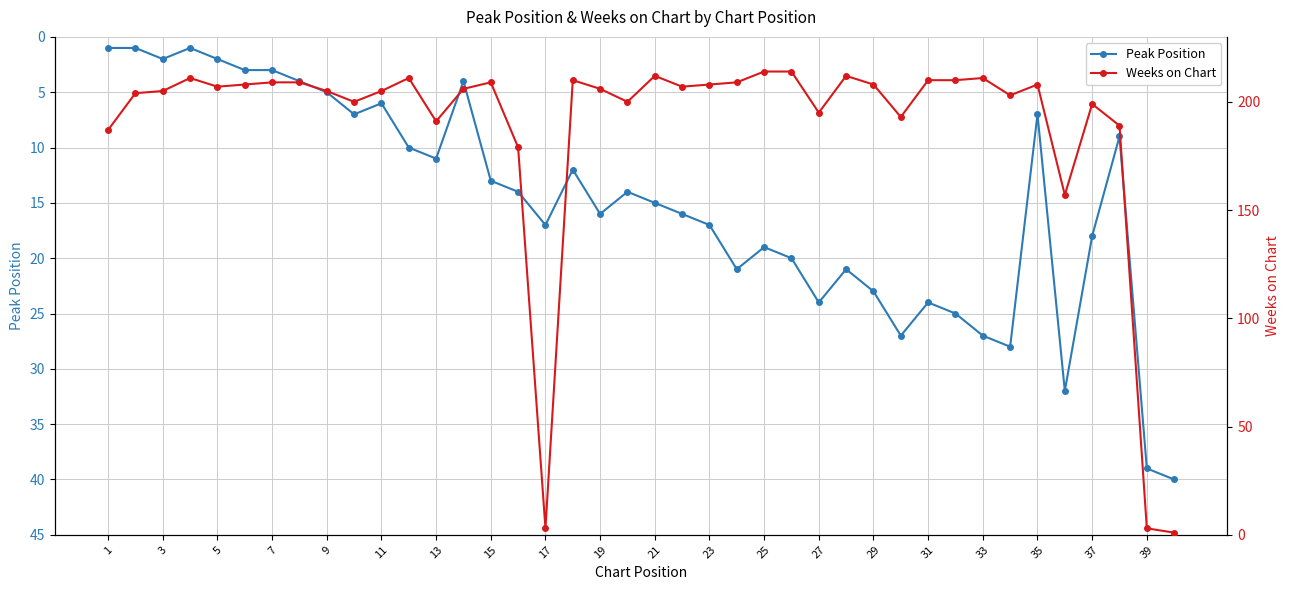

Where does the Peak Position series first go above 15?

17